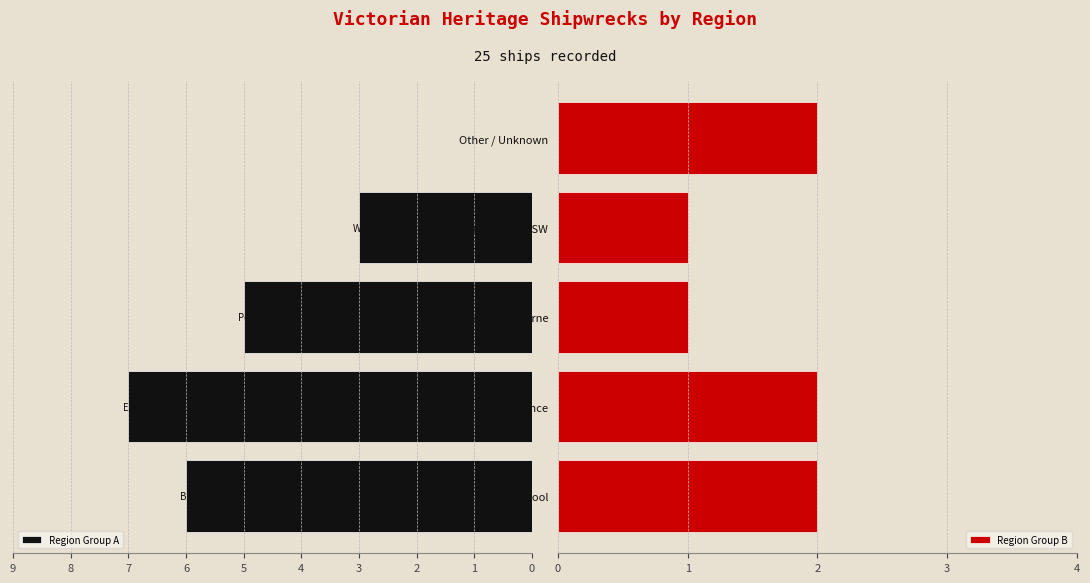

The value of Region Group B at Williams River NSW is 1. True or false?

True